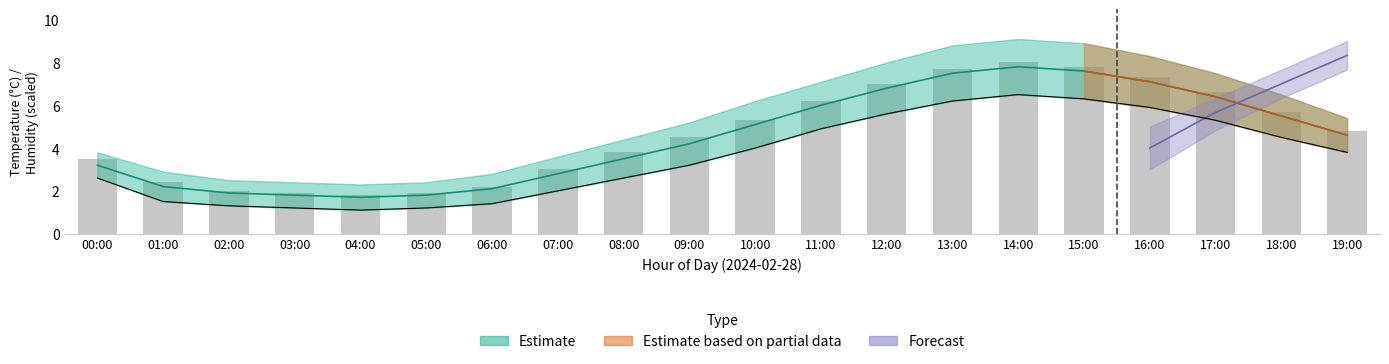

True or false: the data shows 0.5 at 04:00.

False